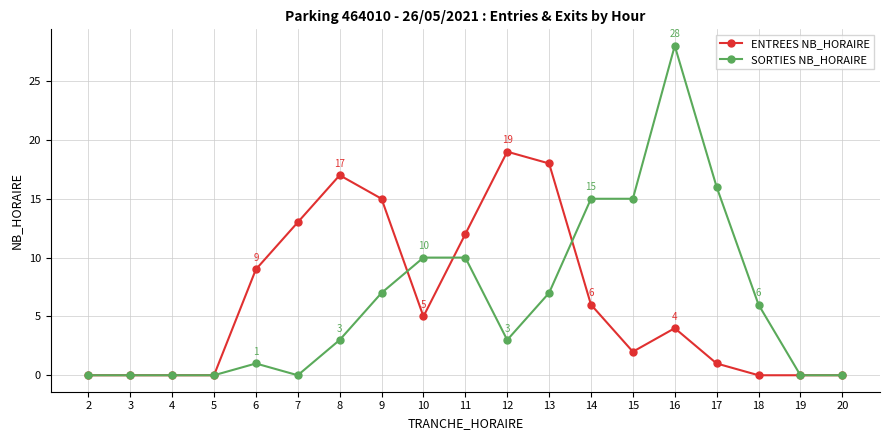

What is the difference between the maximum and minimum values in the SORTIES NB_HORAIRE series?

28